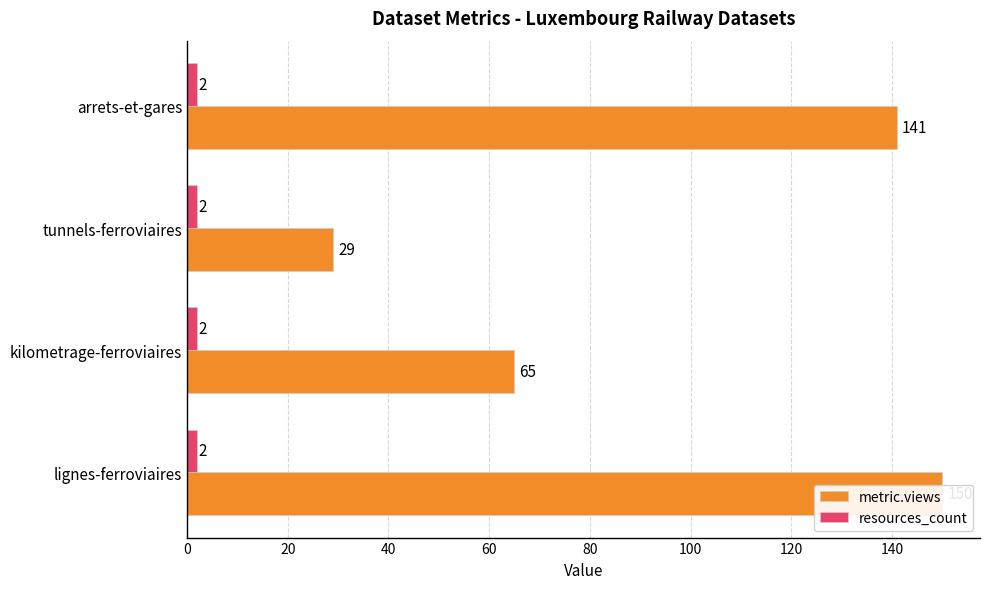

Reading left to right, what are all the values shown in this chart?

metric.views: 141.0	29.0	65.0	150.0
resources_count: 0.3	0.3	0.3	0.3